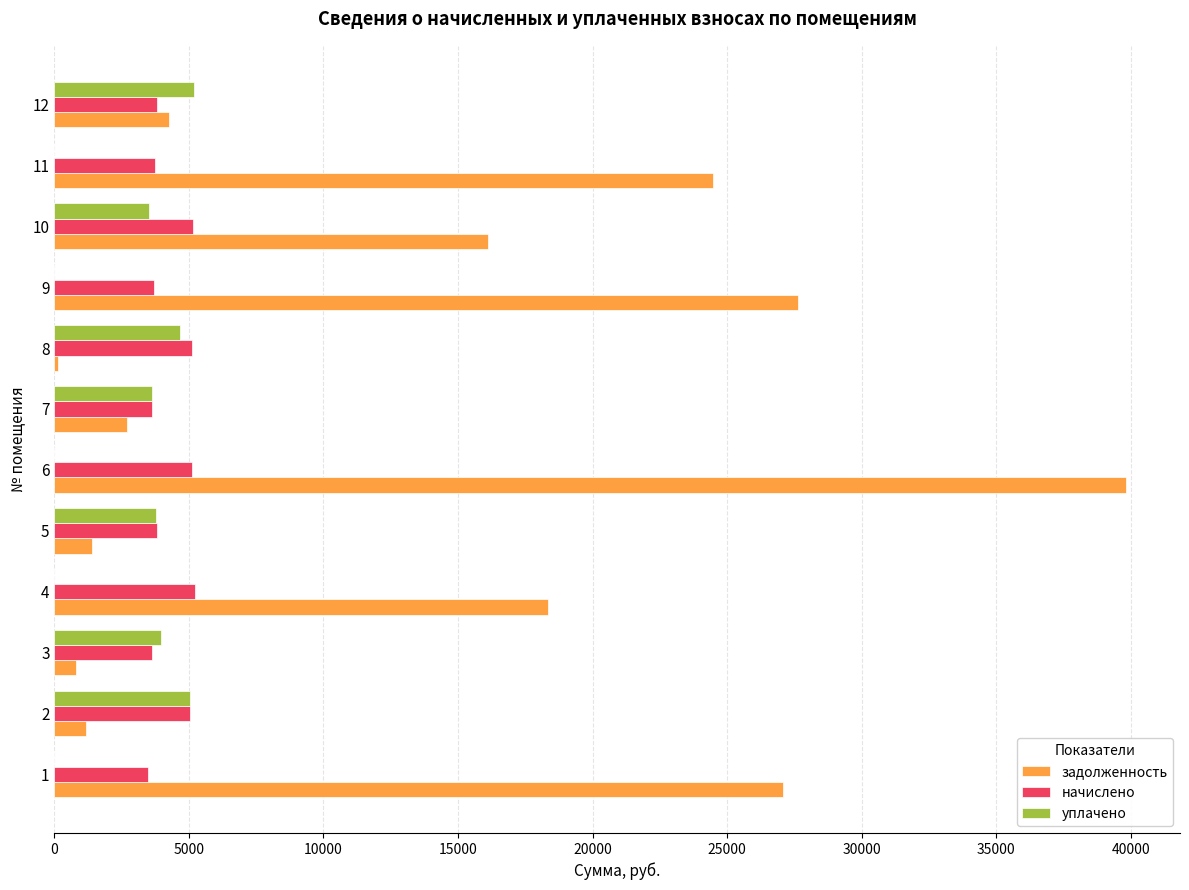

Which series has the widest spread of values?

задолженность